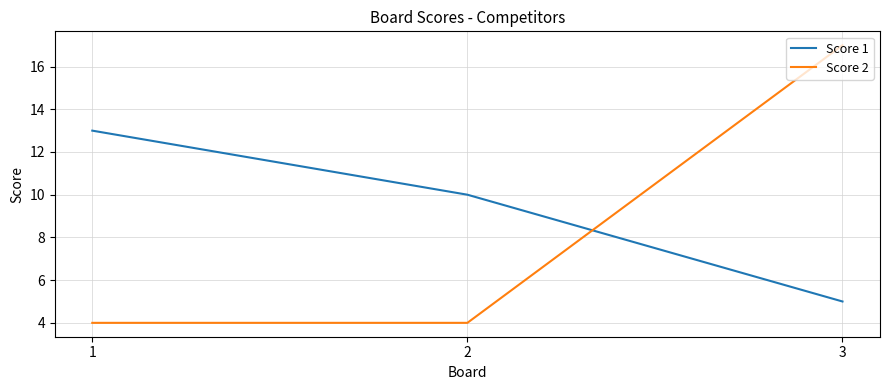

Is this an area chart (filled region under the line)?

No